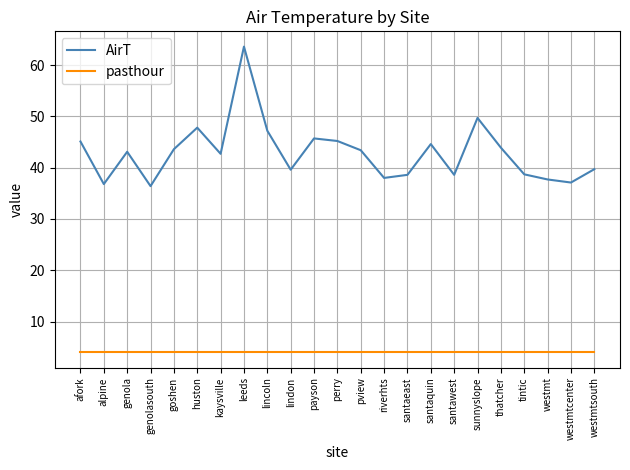

True or false: pasthour and AirT cross at least once.

False